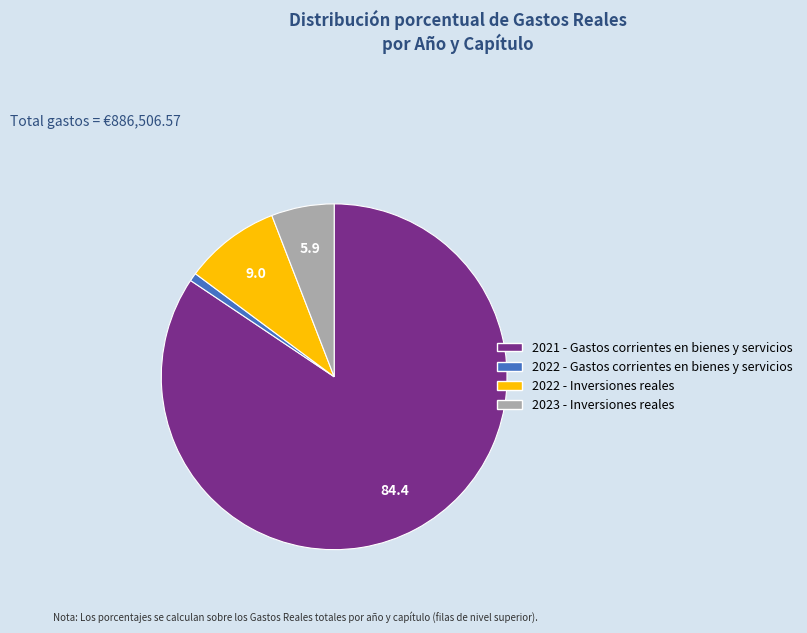

The 2023 - Inversiones reales slice represents 18% of the pie. True or false?

False